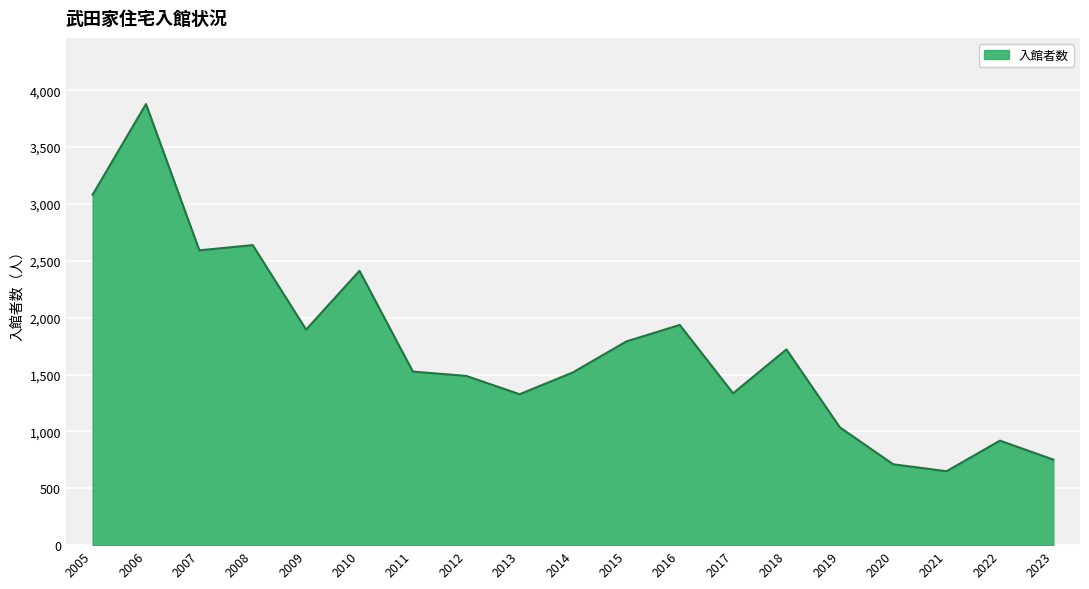

At which category does the data reach its first local valley?

2007